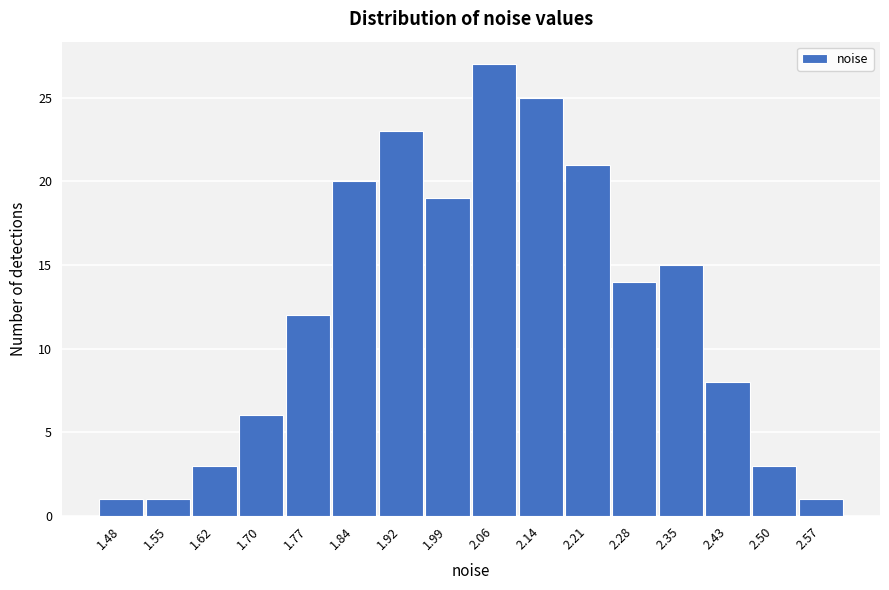

Reading left to right, transcribe all the data shown in this chart.

1	1	3	6	12	20	23	19	27	25	21	14	15	8	3	1